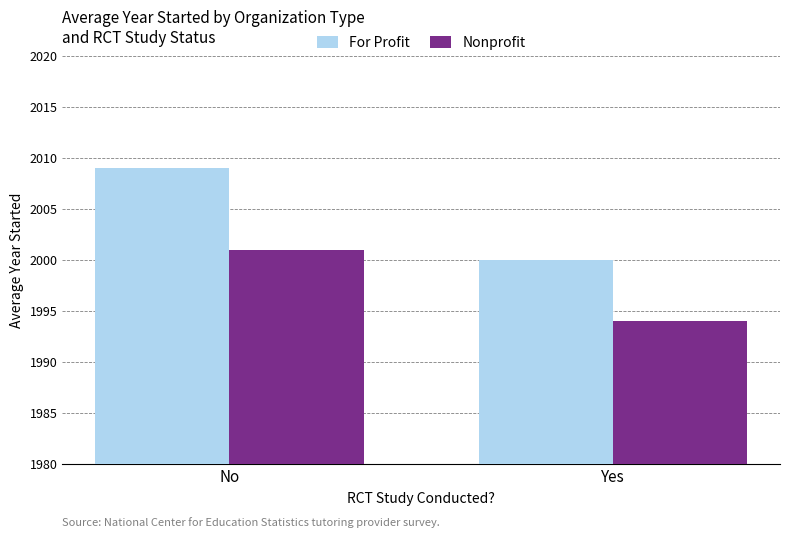

Reading left to right, extract all data points from this chart.

For Profit: No=2009	Yes=2000
Nonprofit: No=2001	Yes=1994